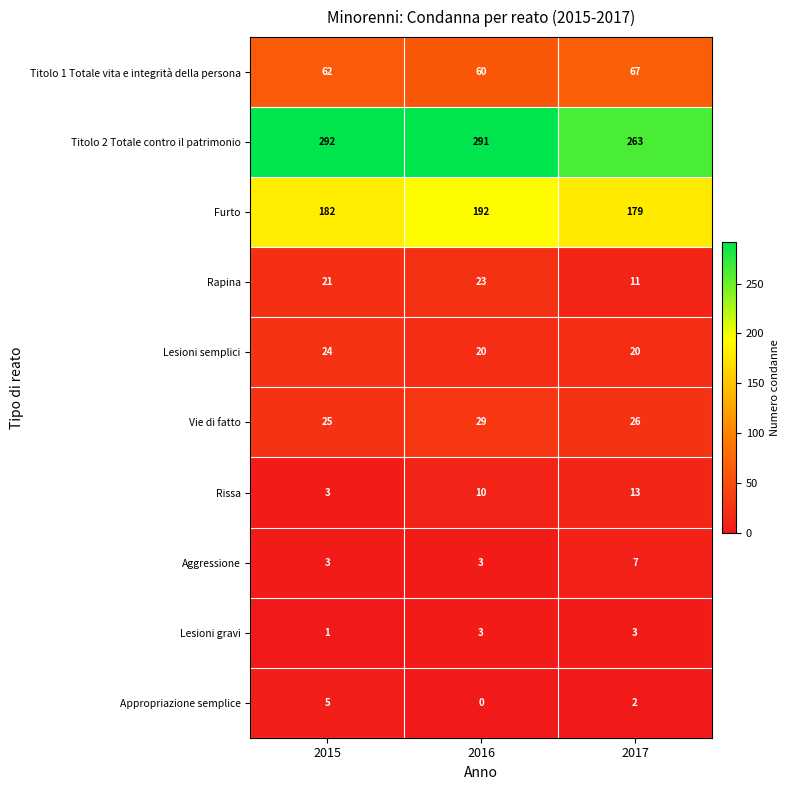

Reading left to right, list all the values displayed in this chart.

Titolo 1 Totale vita e integrità della persona: 2015=62	2016=60	2017=67
Titolo 2 Totale contro il patrimonio: 2015=292	2016=291	2017=263
Furto: 2015=182	2016=192	2017=179
Rapina: 2015=21	2016=23	2017=11
Lesioni semplici: 2015=24	2016=20	2017=20
Vie di fatto: 2015=25	2016=29	2017=26
Rissa: 2015=3	2016=10	2017=13
Aggressione: 2015=3	2016=3	2017=7
Lesioni gravi: 2015=1	2016=3	2017=3
Appropriazione semplice: 2015=5	2016=0	2017=2